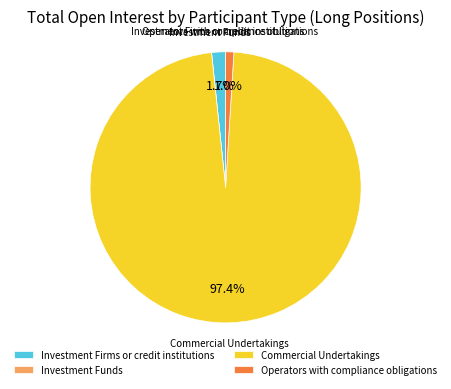

Do Operators with compliance obligations and Investment Firms or credit institutions together represent more than half of the pie?

No